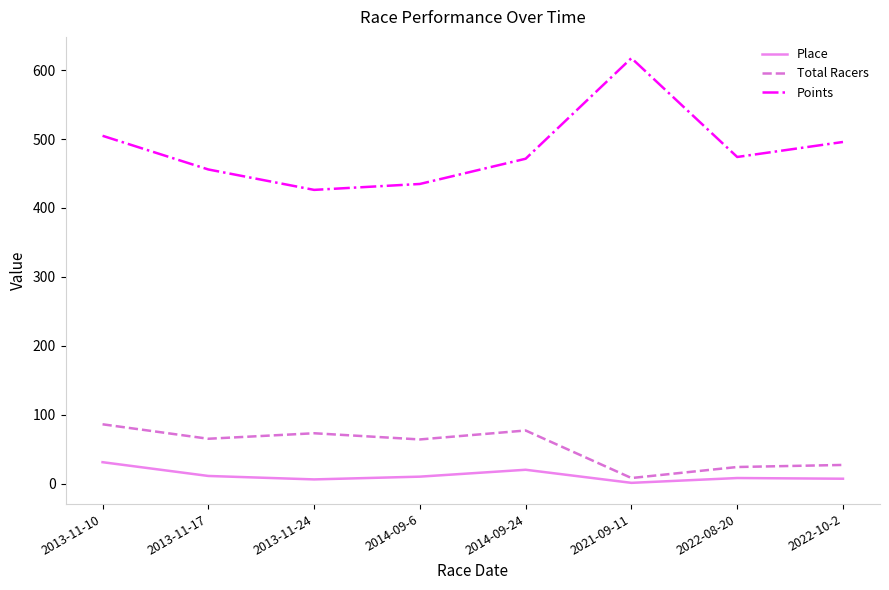

Which series has the largest range (max minus min)?

Points